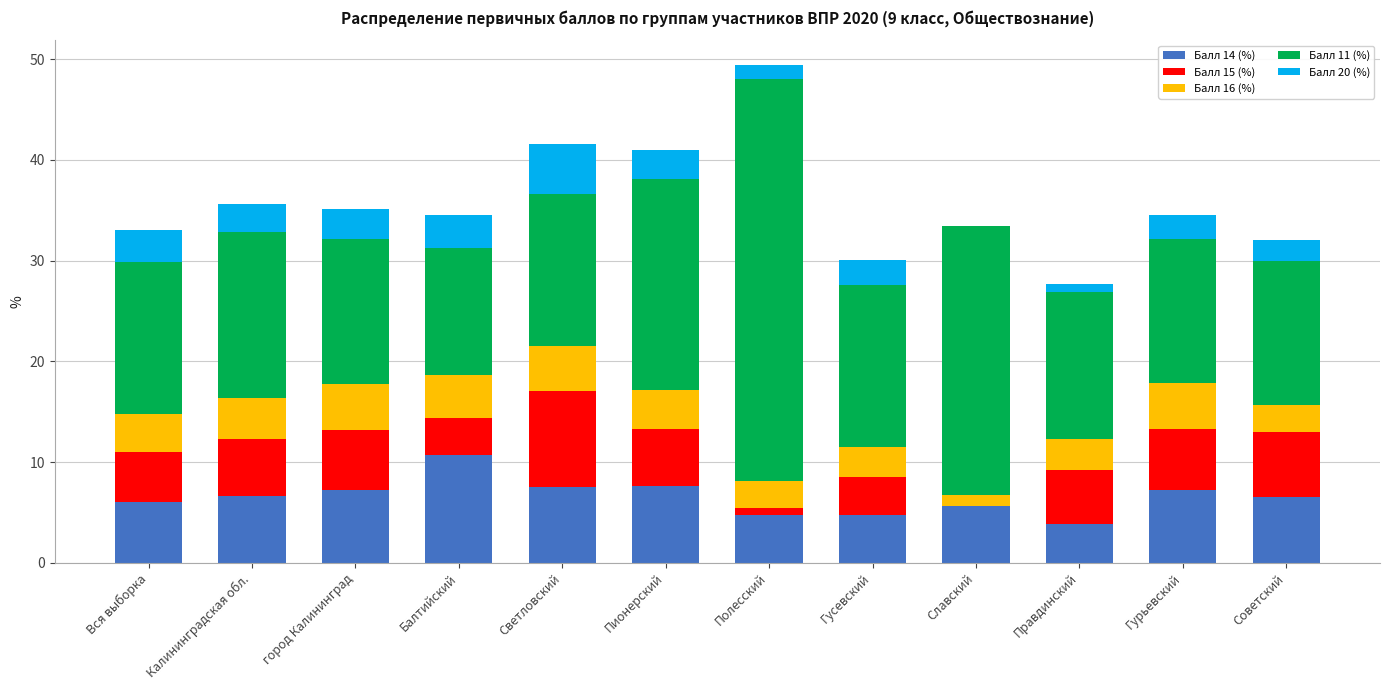

True or false: Балл 14 (%) has a value of 9.4 at Славский.

False